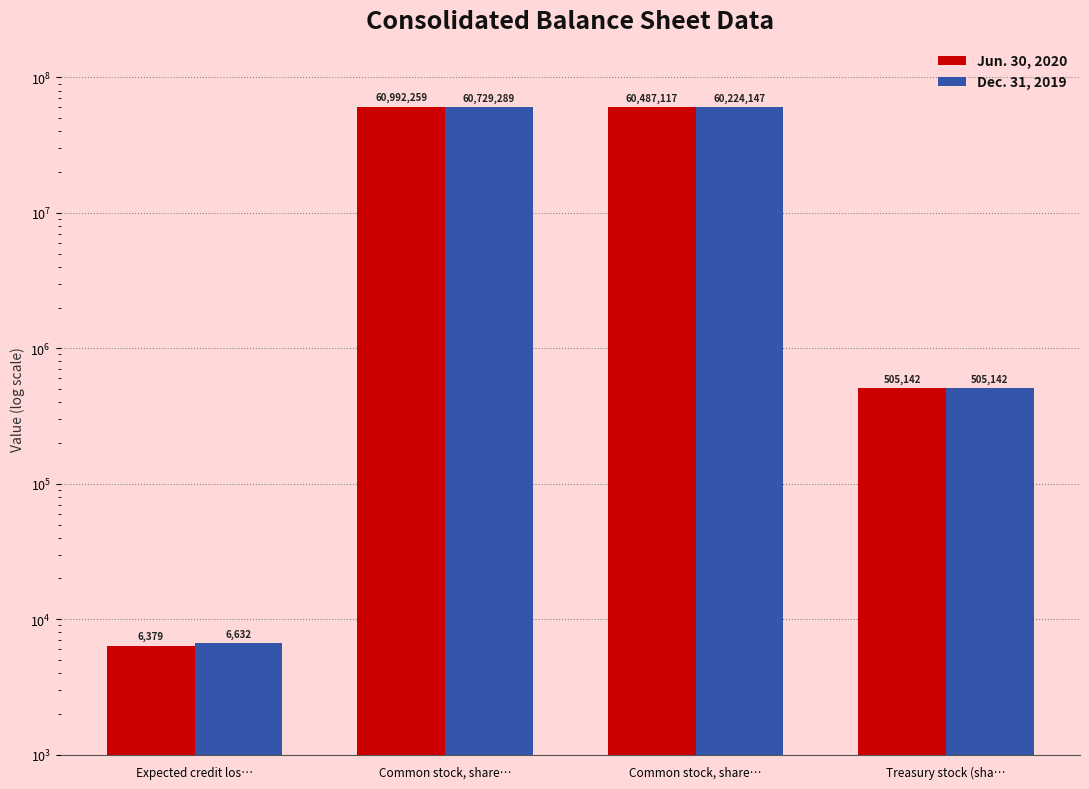

Where is Jun. 30, 2020 nearest to the value 30499319?

Common stock, share…